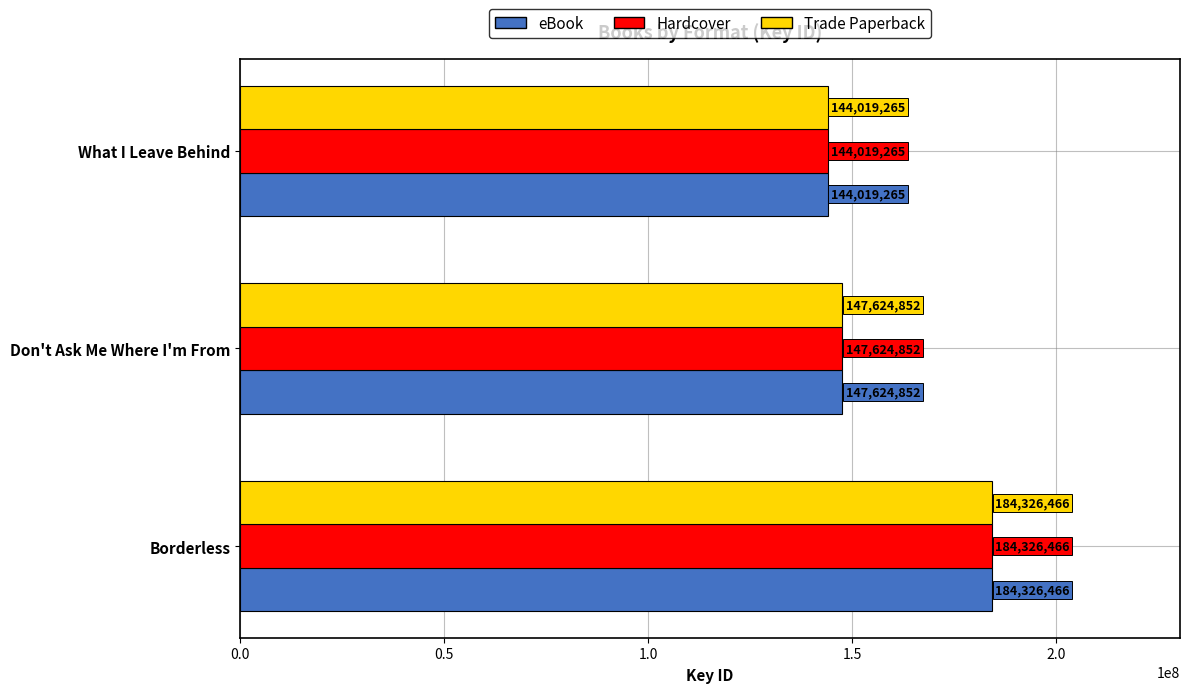

At which label does eBook reach its minimum?

What I Leave Behind